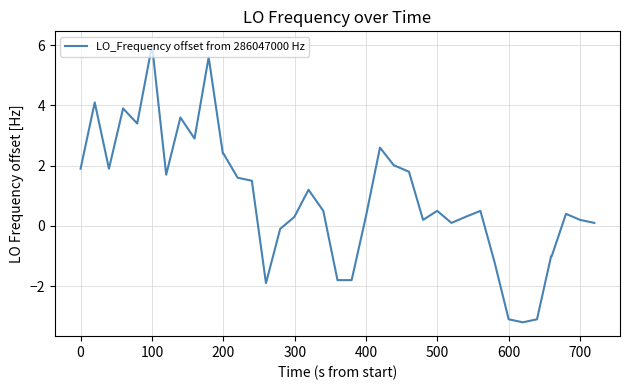

What is the minimum value shown in the chart?

-3.2